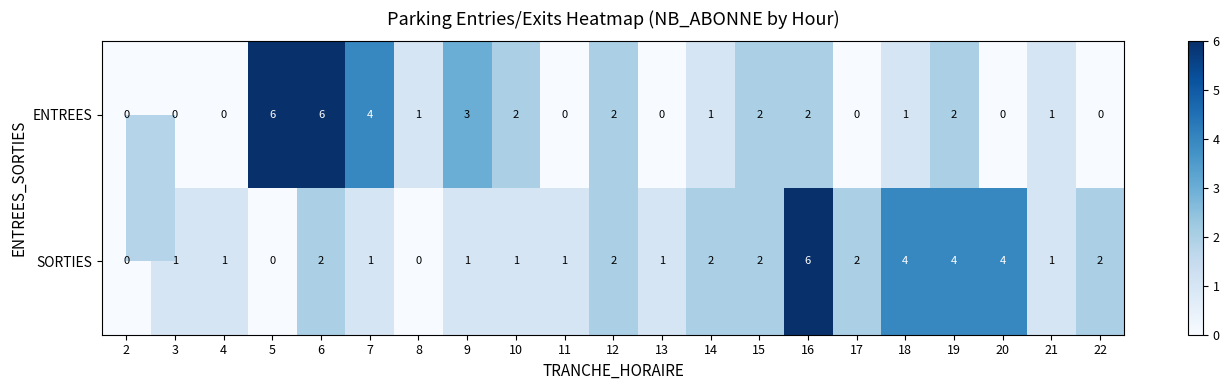

What is the greatest value displayed?

6